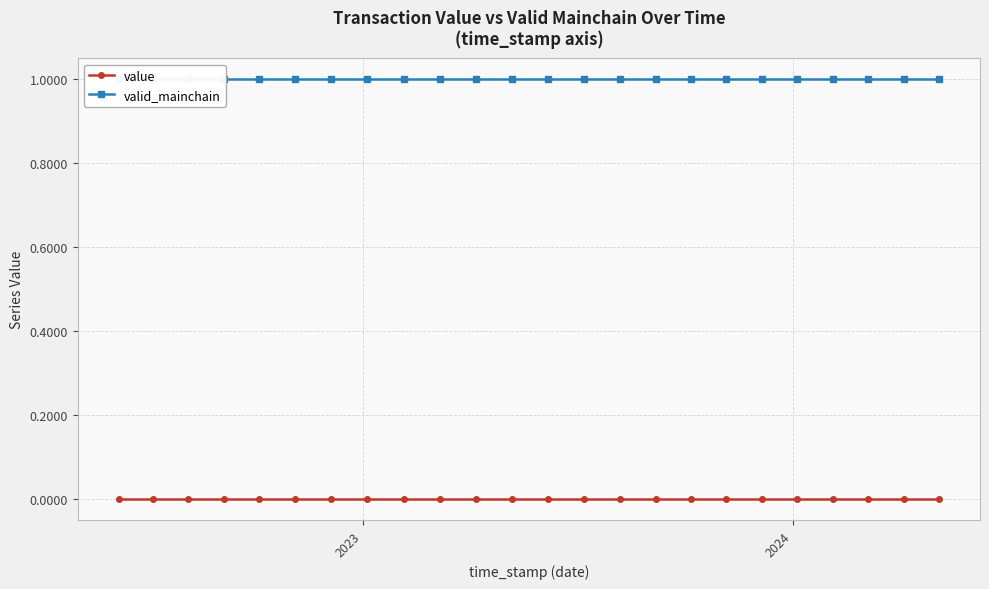

True or false: valid_mainchain and value cross at least once.

False